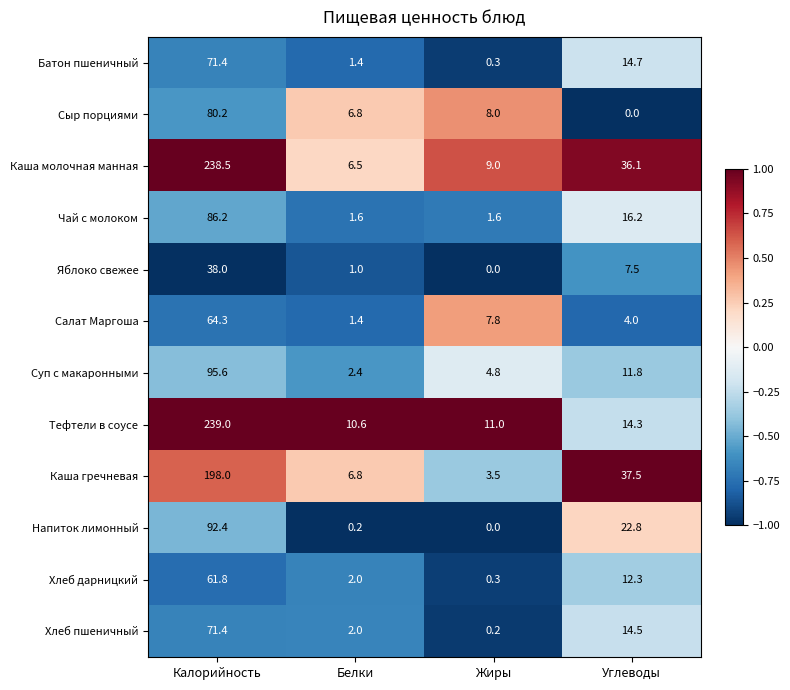

True or false: Каша молочная манная has a value of 36.1 at Углеводы.

True